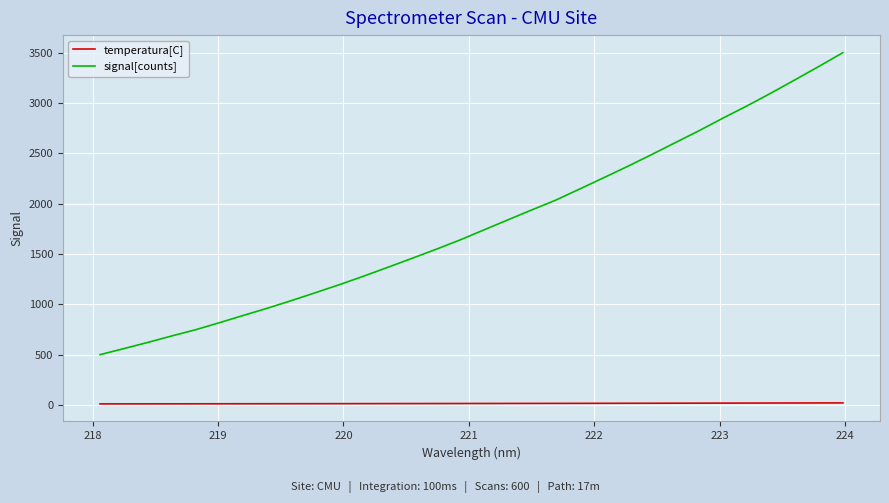

Which series has the largest range (max minus min)?

signal[counts]